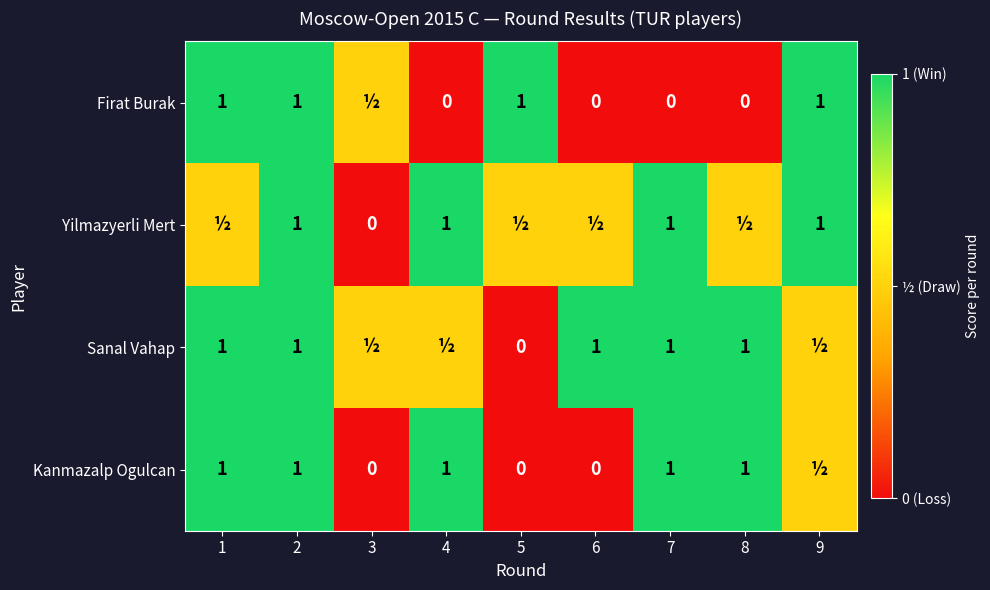

Is the value of Kanmazalp Ogulcan at 4 greater than the value of Firat Burak at 6?

Yes